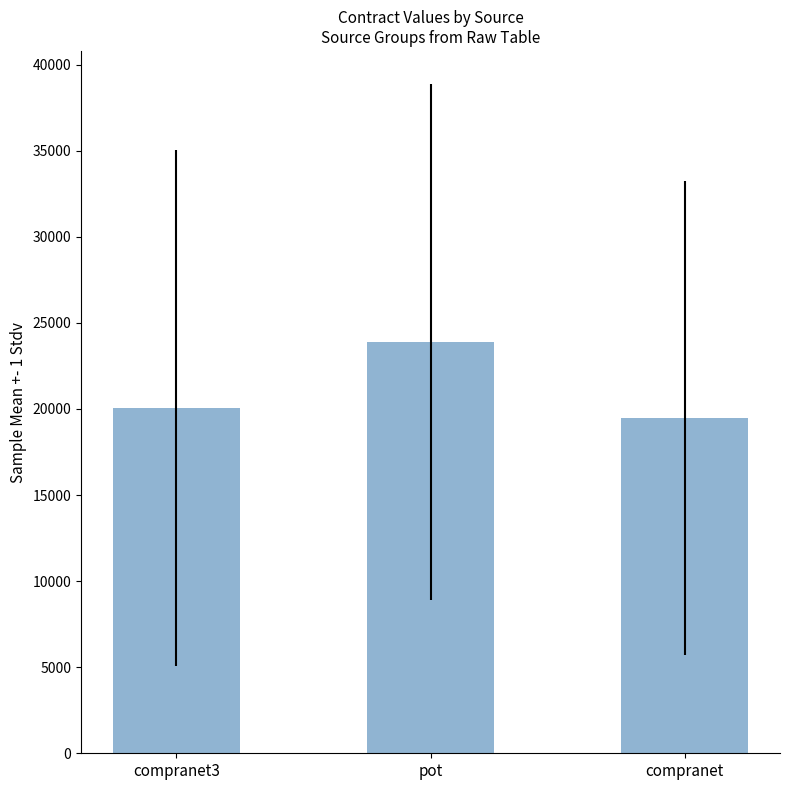

Rank the categories by value from highest to lowest.

pot, compranet3, compranet